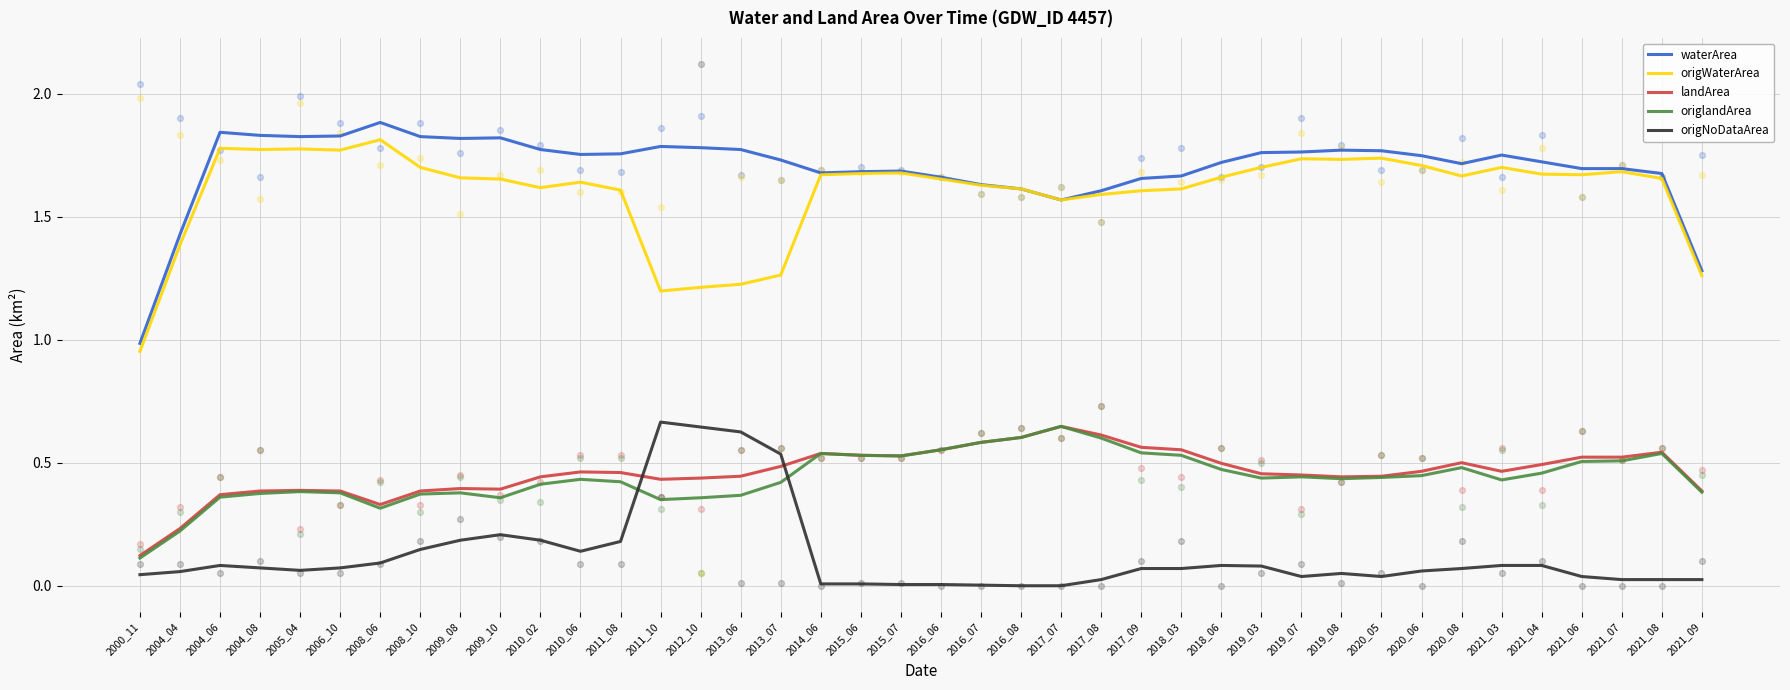

Which series reaches the minimum Y coordinate?

origNoDataArea